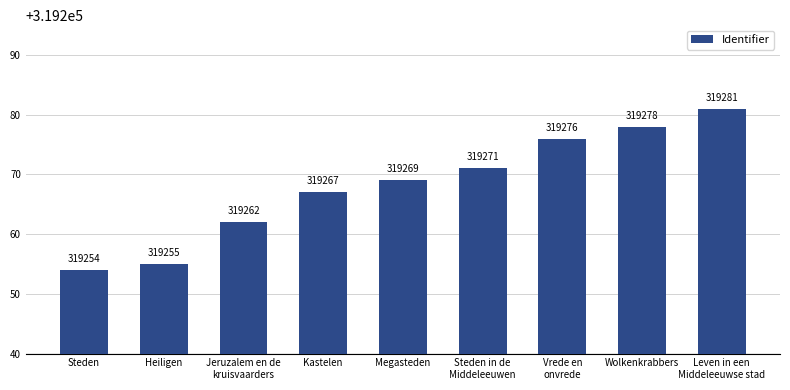

At which label is the value closest to 319267?

Kastelen